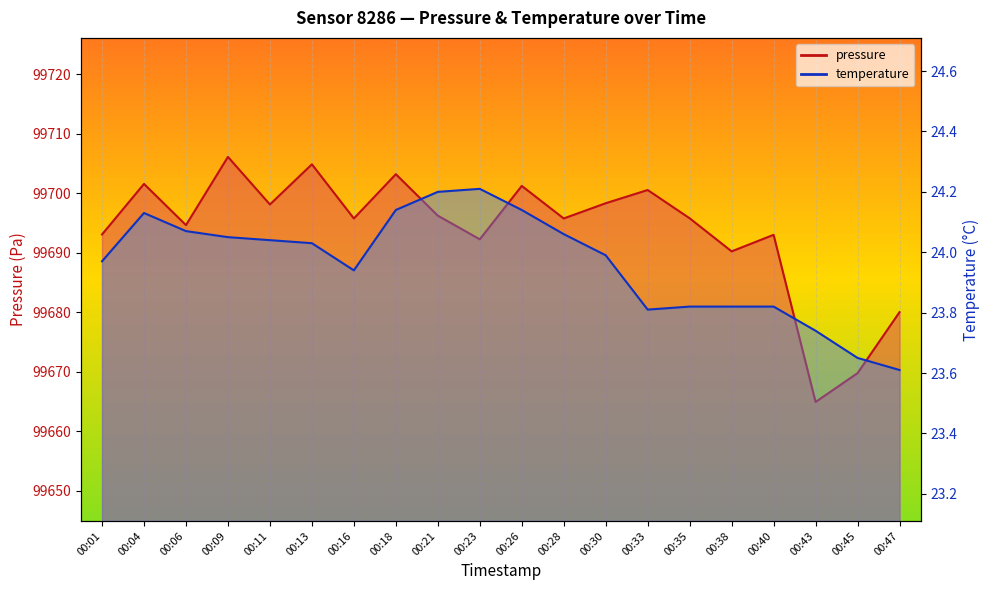

How many interior local valleys does the temperature series have?

2